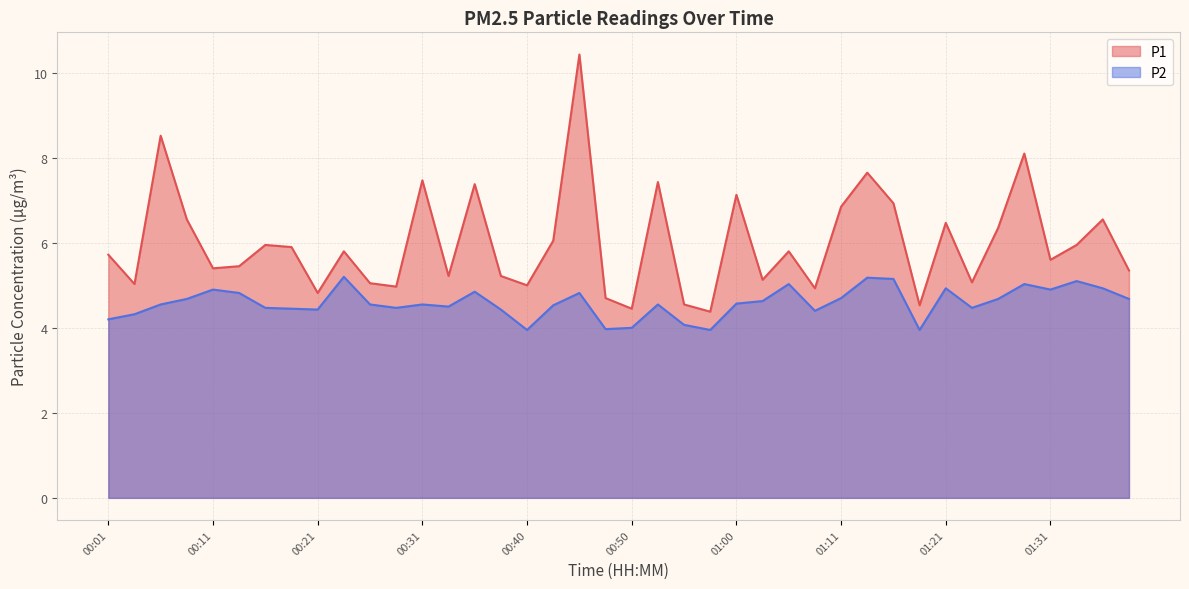

Rank the categories by P1 value from highest to lowest.

00:45, 00:06, 01:28, 01:13, 00:31, 00:53, 00:36, 01:00, 01:16, 01:11, 00:08, 01:36, 01:21, 01:26, 00:43, 00:16, 01:33, 00:18, 00:23, 01:05, 00:01, 01:31, 00:13, 00:11, 01:38, 00:33, 00:38, 01:03, 01:23, 00:26, 00:03, 00:40, 00:28, 01:08, 00:21, 00:48, 00:55, 01:18, 00:50, 00:58